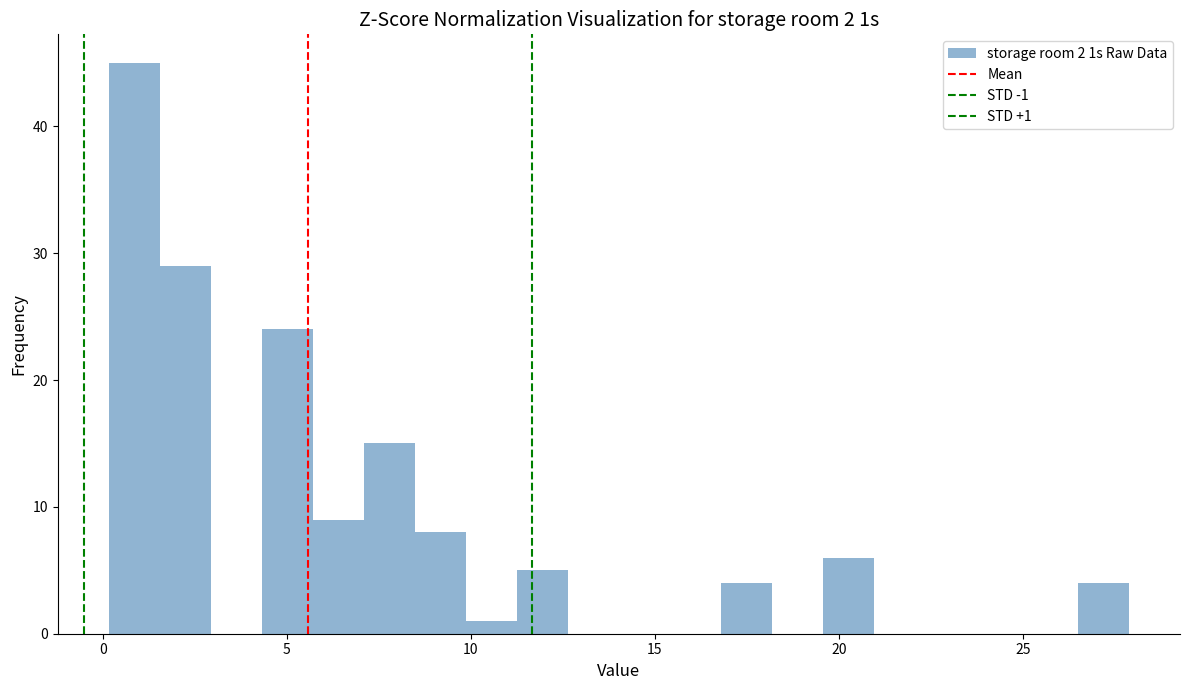

Around what value on the x-axis is the tallest bar? Give the approximate position of its centre, as read against the axis.

1.0